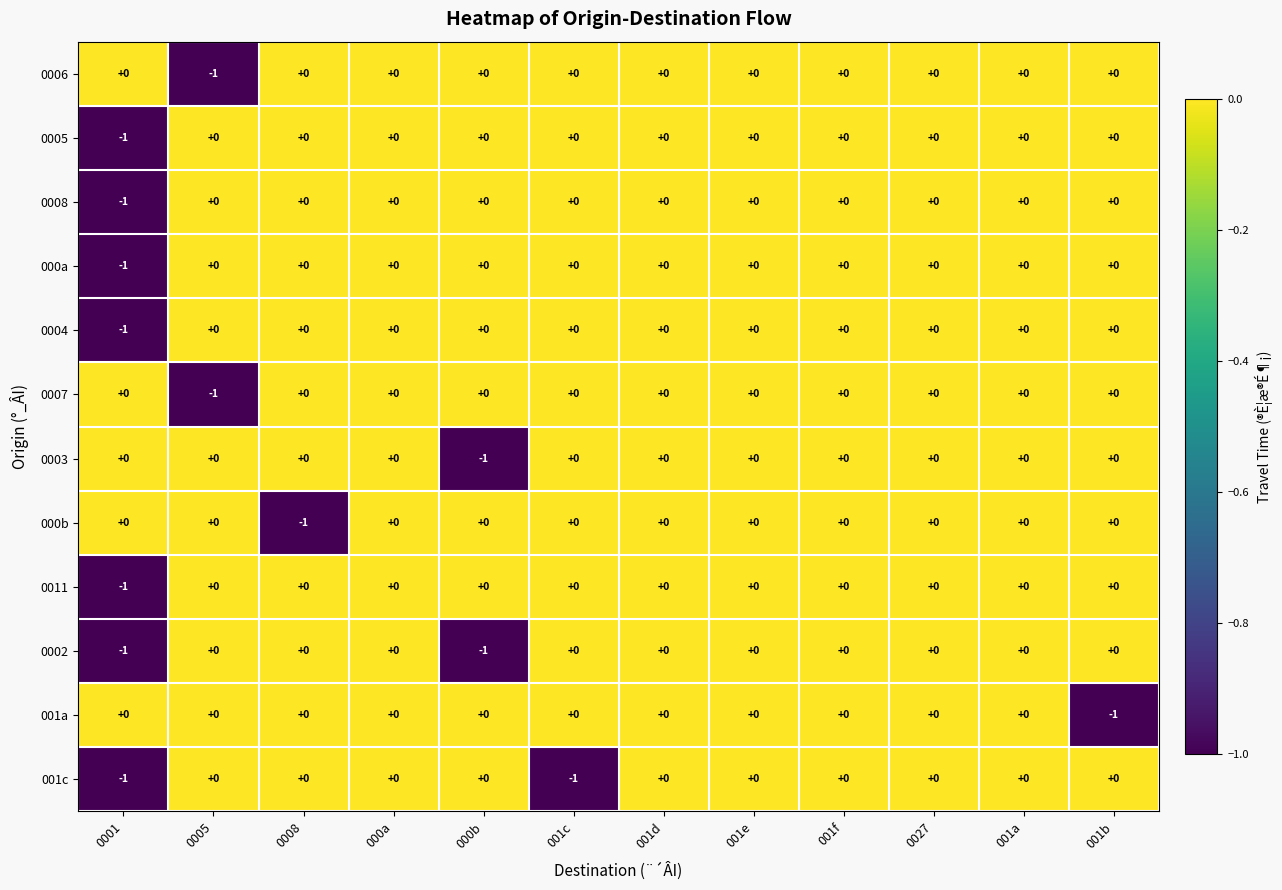

The value of 0007 at 0005 is -1. True or false?

True